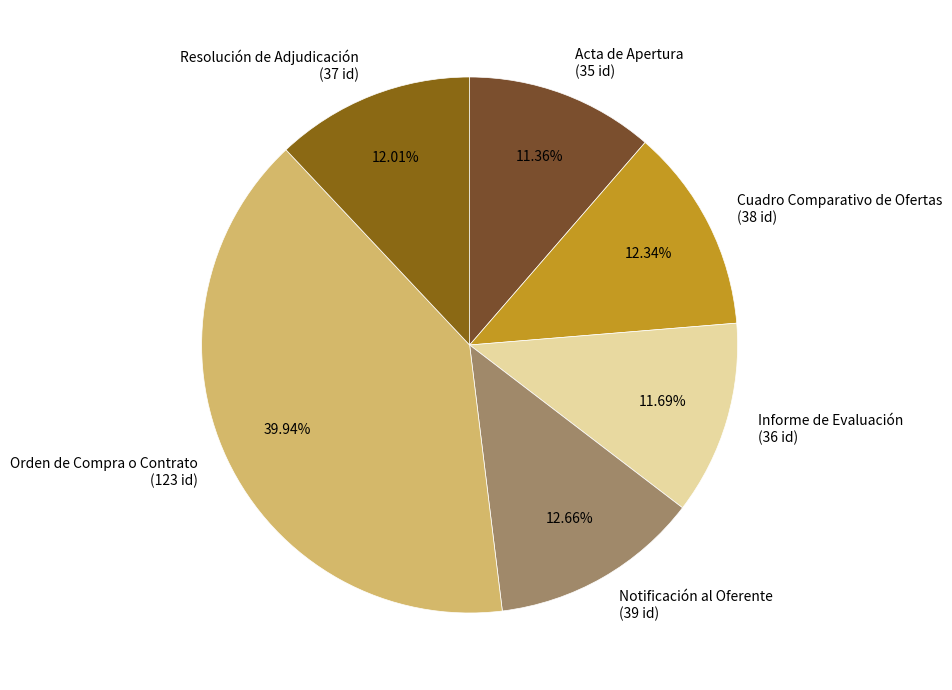

How many slices are in this pie chart?

6